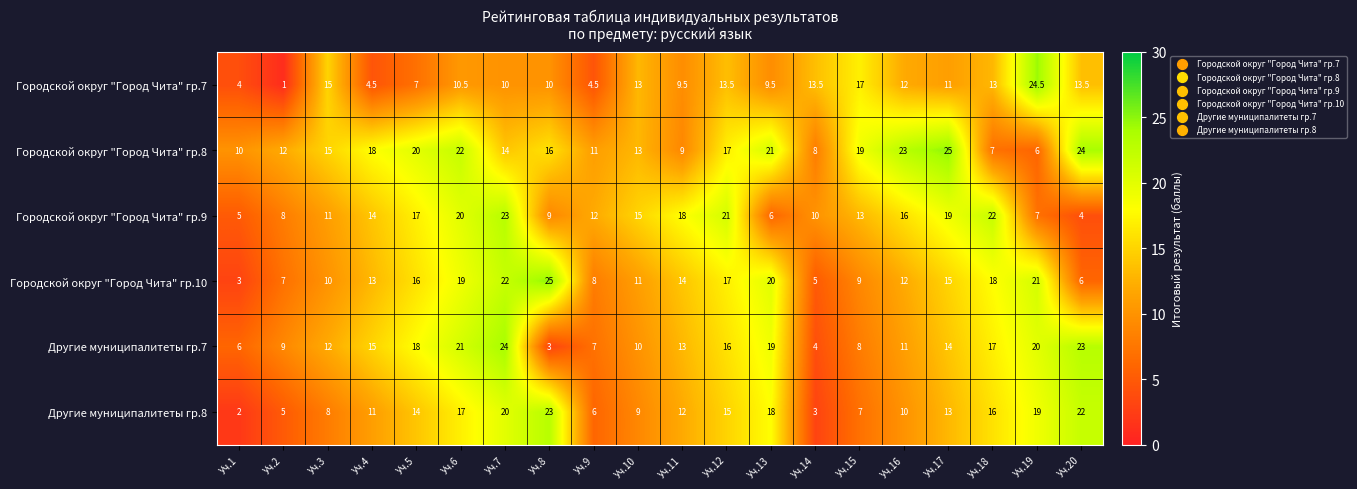

What is the minimum value shown in the chart?

1.0